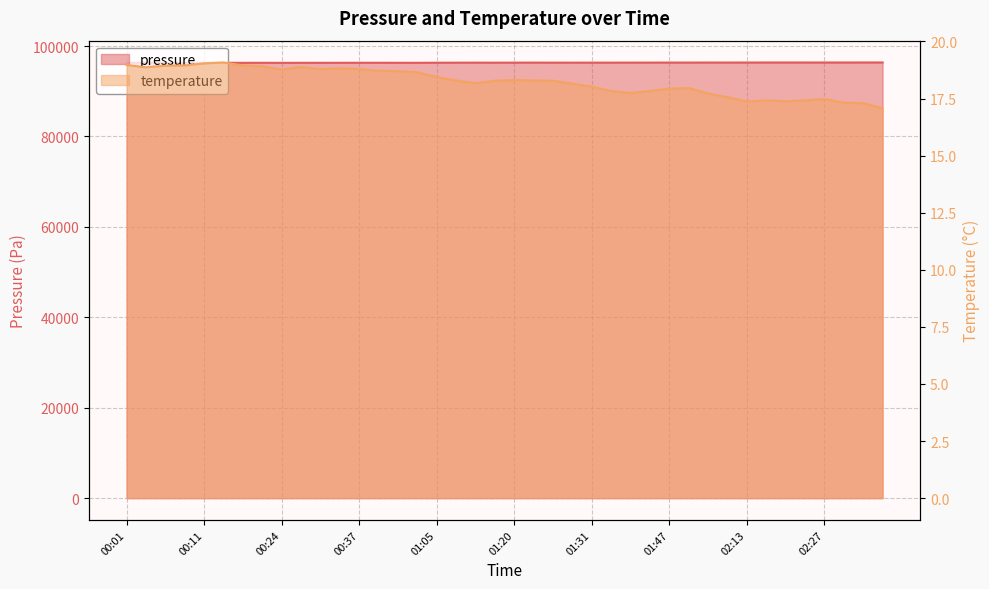

Where does the pressure series first go above 96327?

01:14